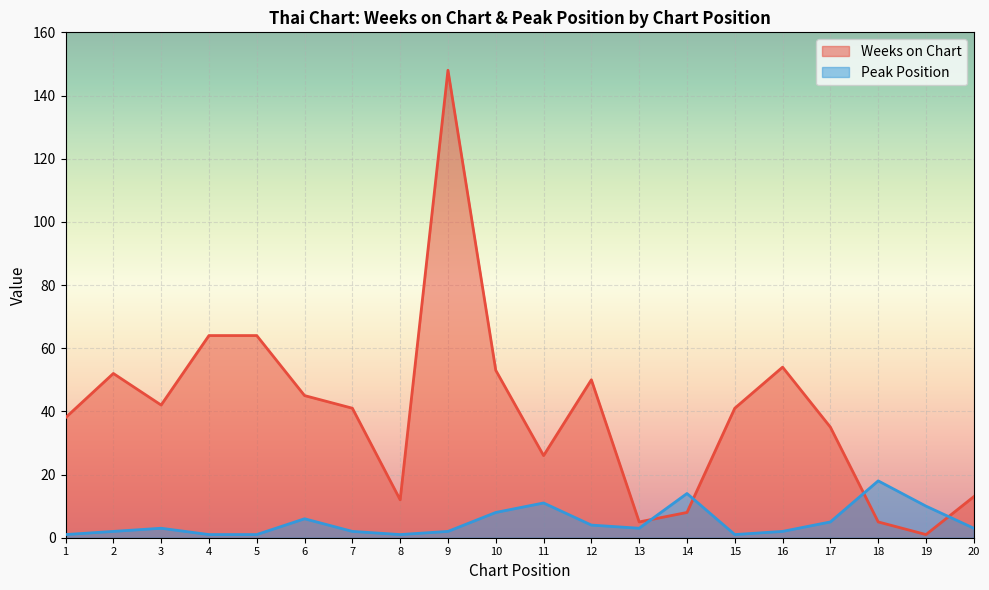

Does the chart display data point markers on the line(s)?

No